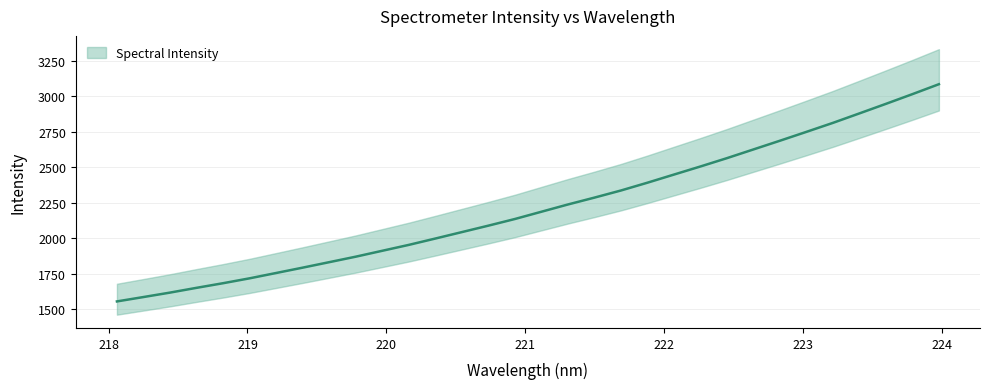

What is the sum of all values?

70965.4